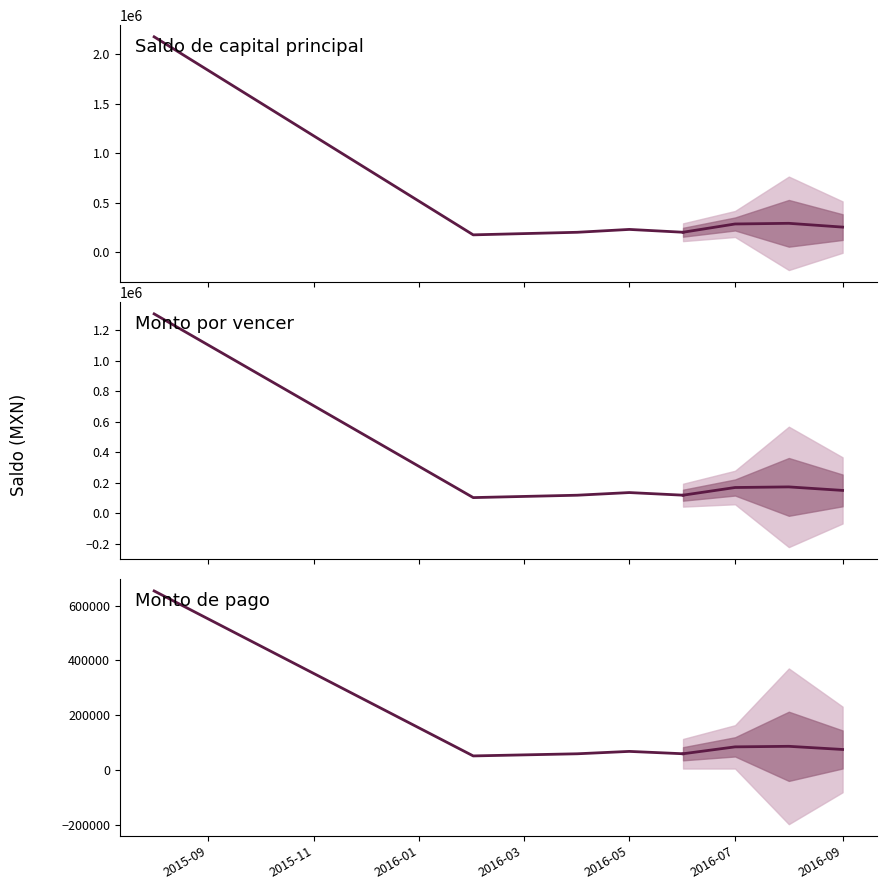

What is the sum of the Monto por vencer values at 2016-01 and 2015-11?

223554.0